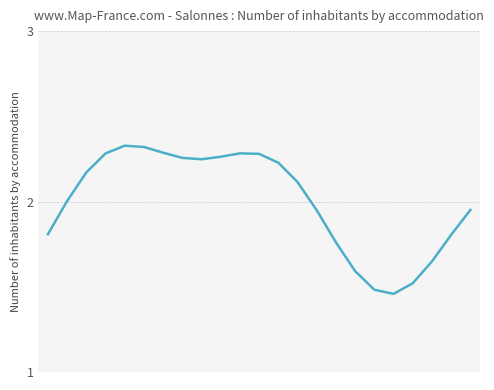

What is the difference between the maximum and minimum values?

0.9